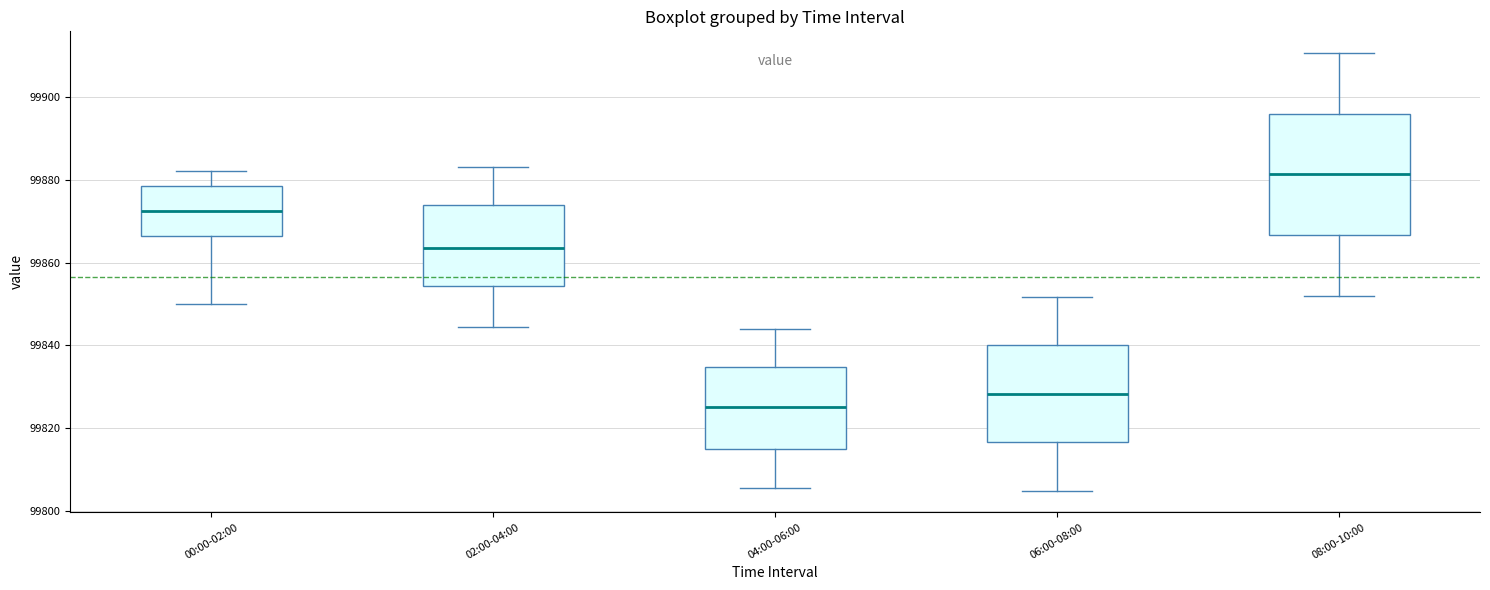

Reading left to right, transcribe this box plot: for each box, give where its median line is, the range the box spans, and where its two whiskers end, as read against the y-axis. The values are not printed on the chart, so give them approximately, as read against the axis.

00:00-02:00: median 99872, box 99866 to 99878, whiskers 99850 to 99882
02:00-04:00: median 99864, box 99854 to 99874, whiskers 99844 to 99884
04:00-06:00: median 99826, box 99814 to 99834, whiskers 99806 to 99844
06:00-08:00: median 99828, box 99816 to 99840, whiskers 99806 to 99852
08:00-10:00: median 99882, box 99866 to 99896, whiskers 99852 to 99910